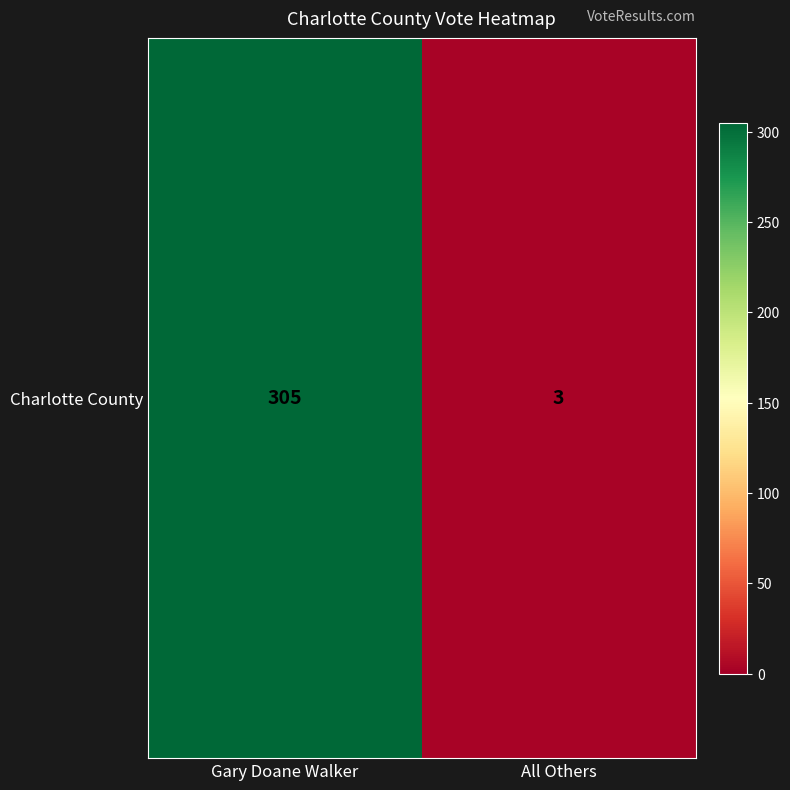

How many distinct data groups are displayed?

1